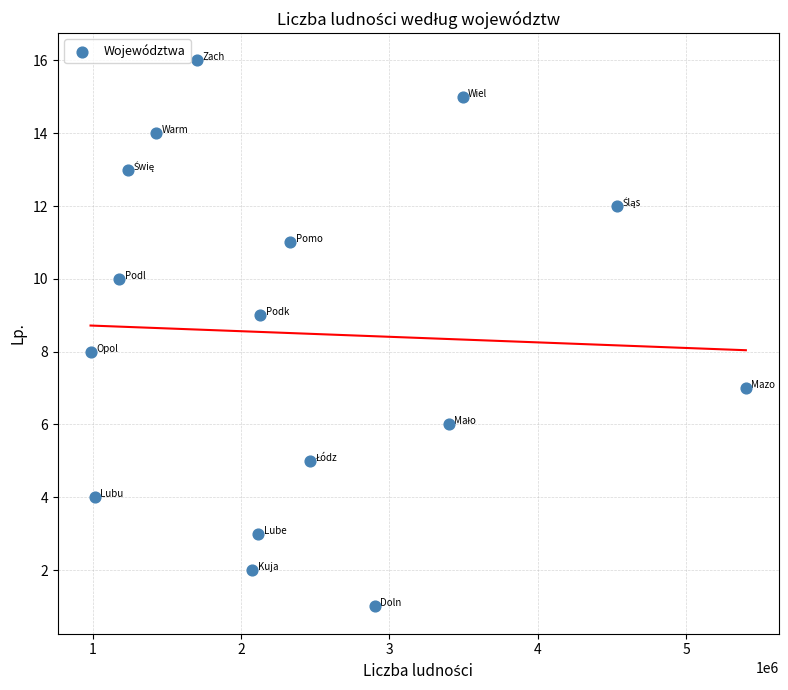

What is the range of Y values (max minus min)?

15